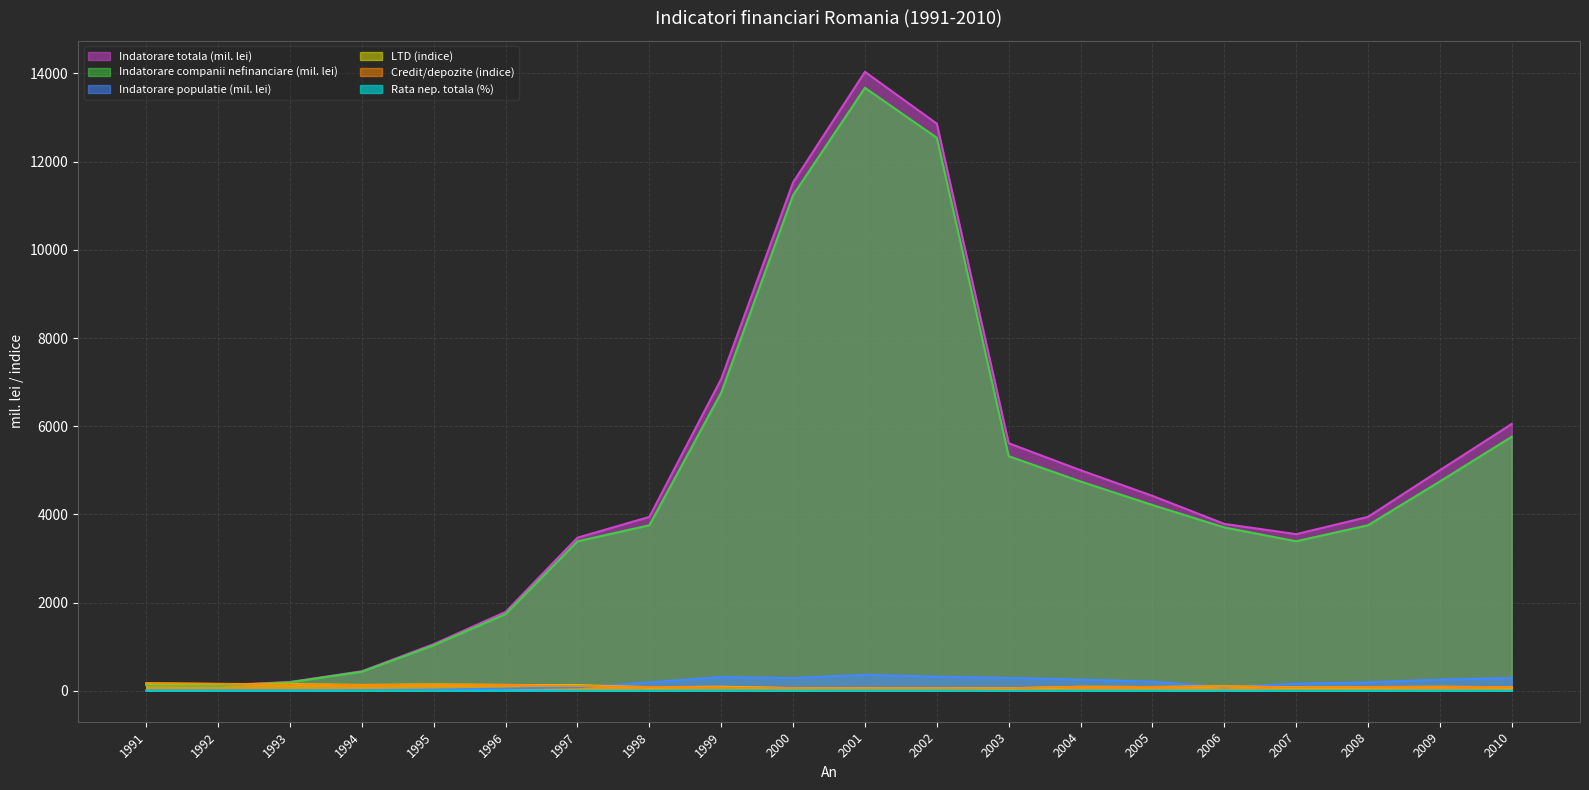

List the series in order of their peak value, highest first.

Indatorare totala (mil. lei), Indatorare companii nefinanciare (mil. lei), Indatorare populatie (mil. lei), LTD (indice), Credit/depozite (indice), Rata nep. totala (%)